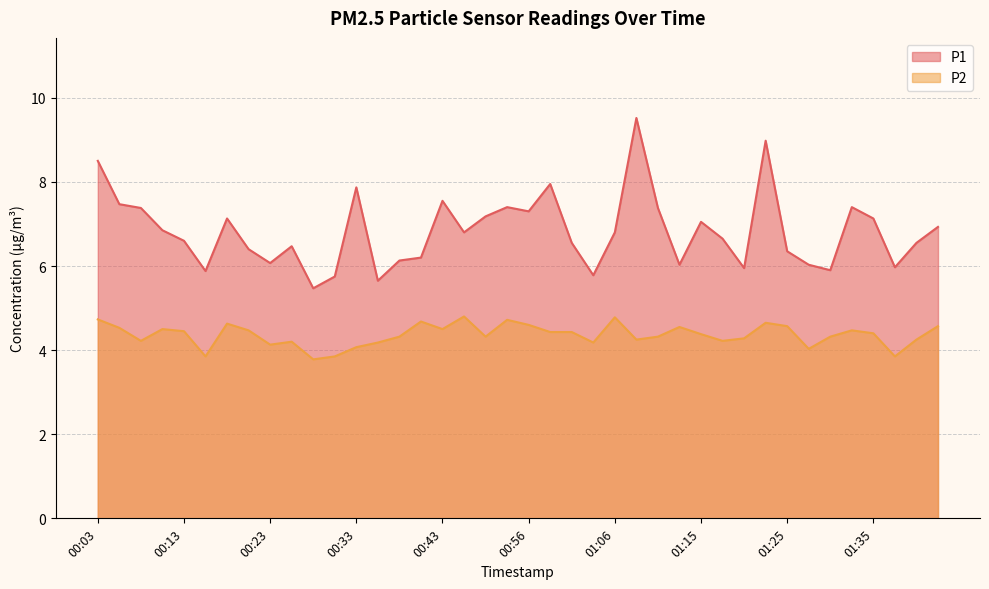

Rank the series by their maximum value, from lowest to highest.

P2, P1